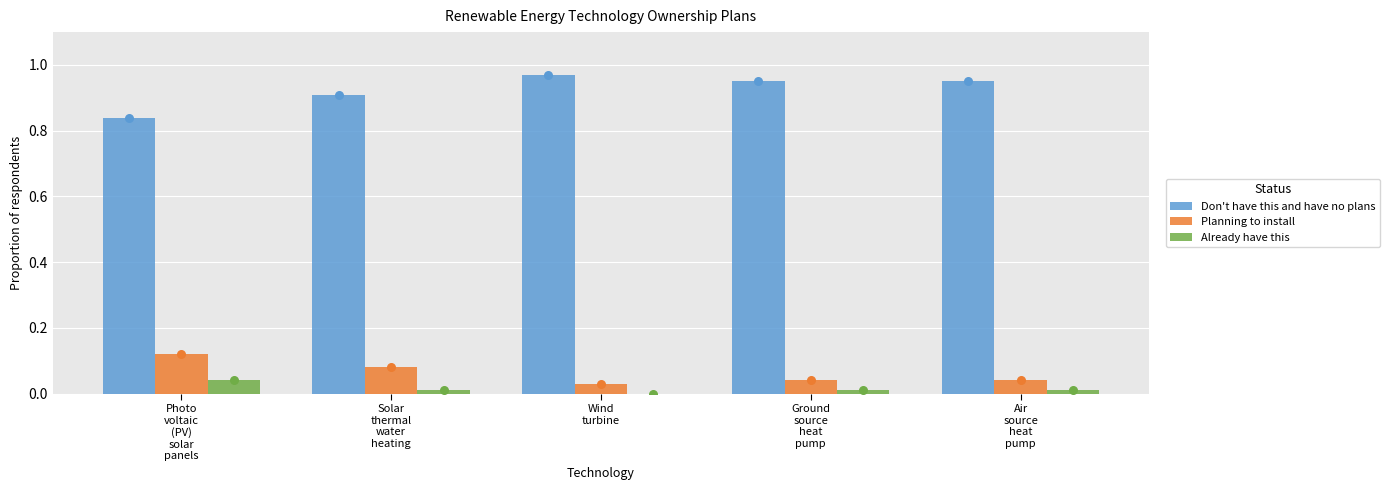

Which series has the largest total across all categories?

Don't have this and have no plans